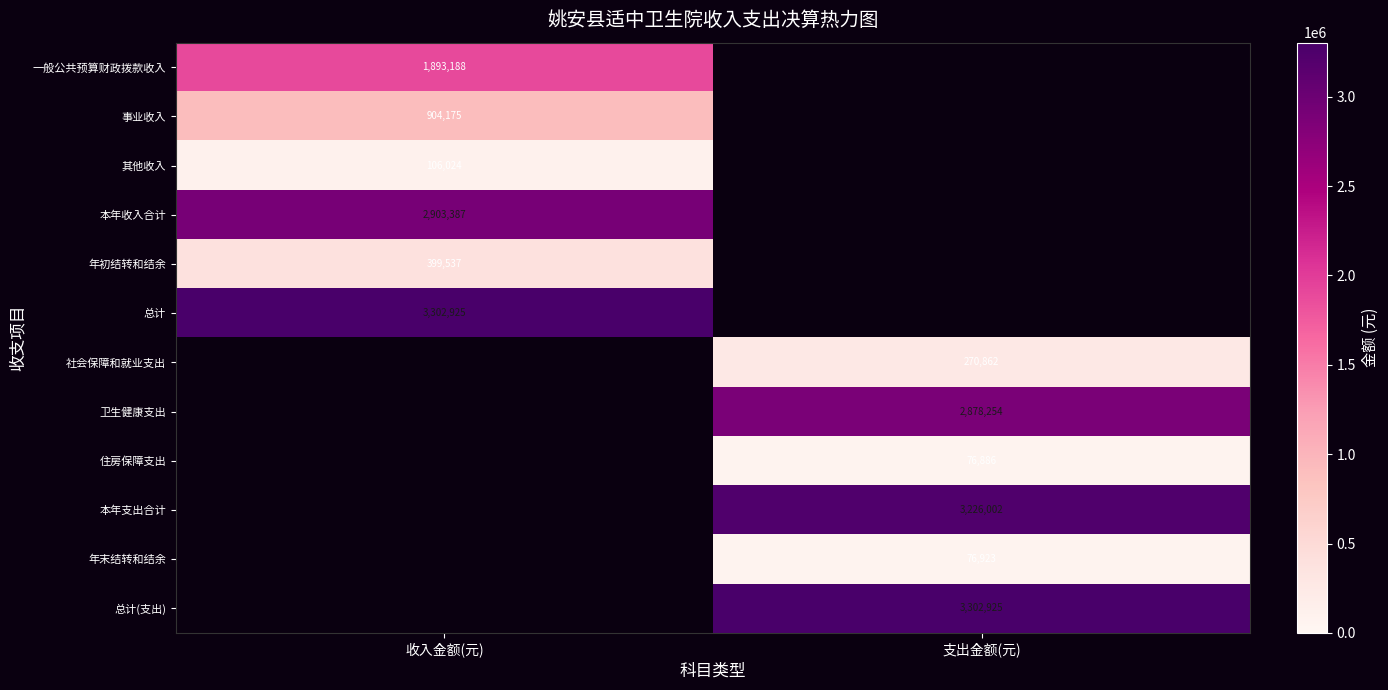

Rank the series by their maximum value, from highest to lowest.

总计, 本年收入合计, 一般公共预算财政拨款收入, 事业收入, 其他收入, 社会保障和就业支出, 卫生健康支出, 住房保障支出, 本年支出合计, 年末结转和结余, 总计(支出), 年初结转和结余